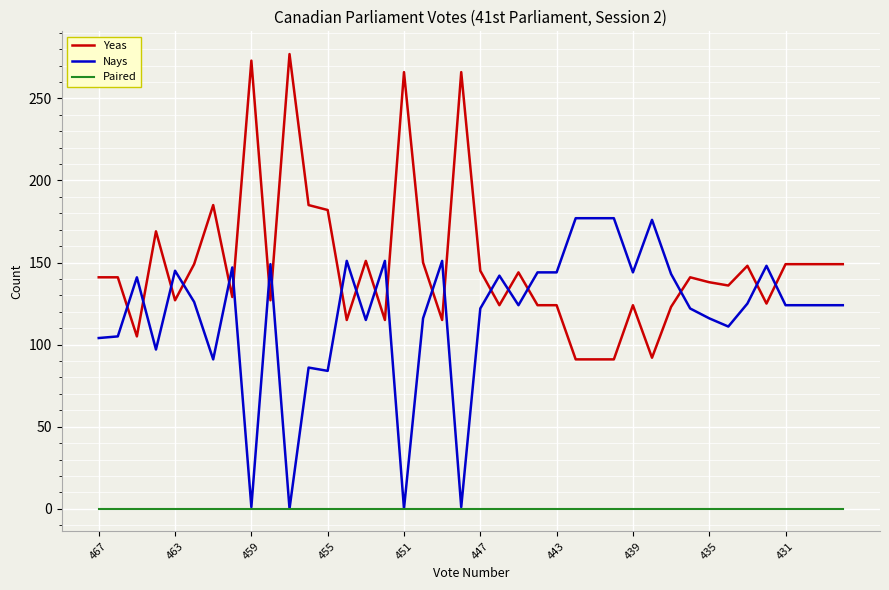

List the series in order of their overall mean, lowest first.

Paired, Nays, Yeas